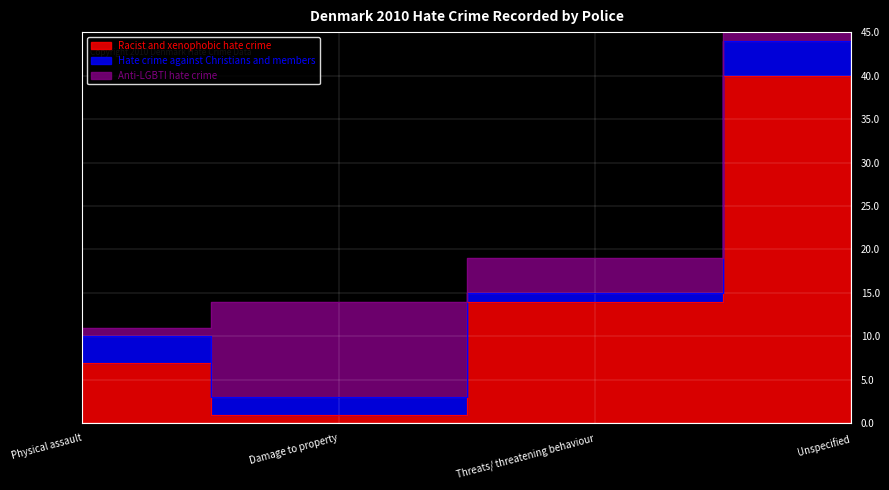

Which series has the largest total across all categories?

Racist and xenophobic hate crime